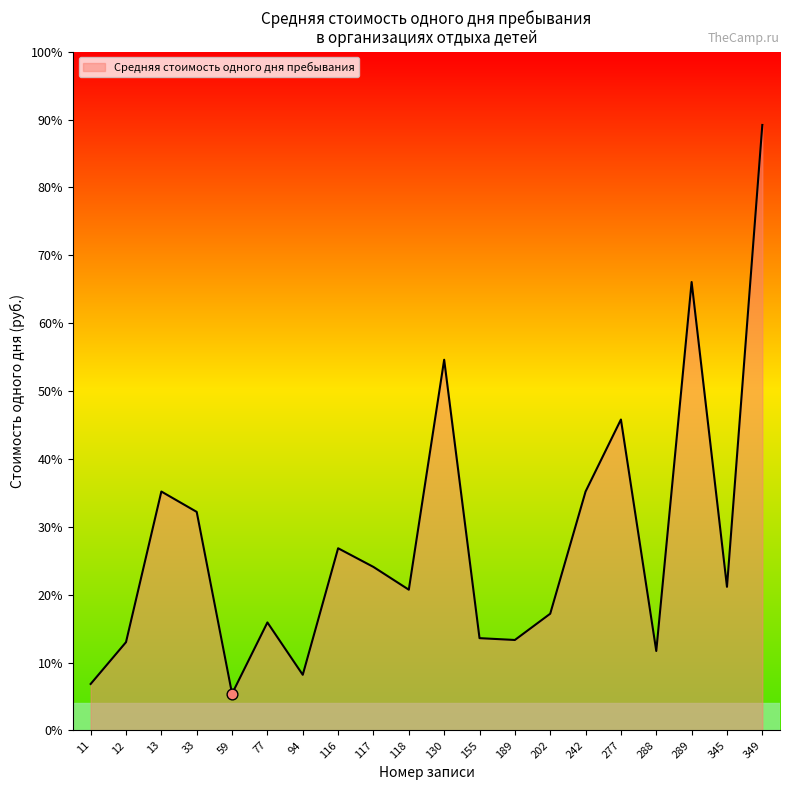

What is the change in value from 12 to 118?

+286.2